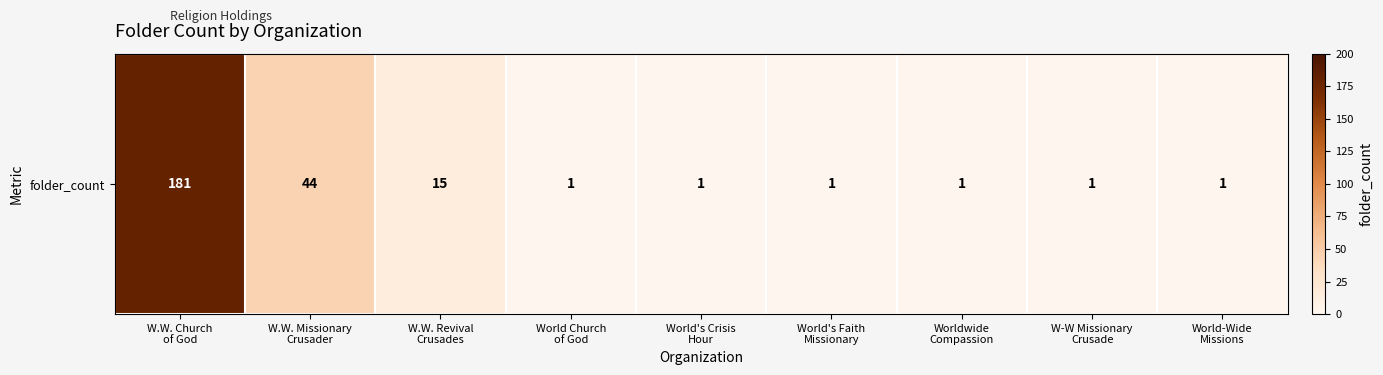

Reading left to right, what are all the values shown in this chart?

181	44	15	1	1	1	1	1	1